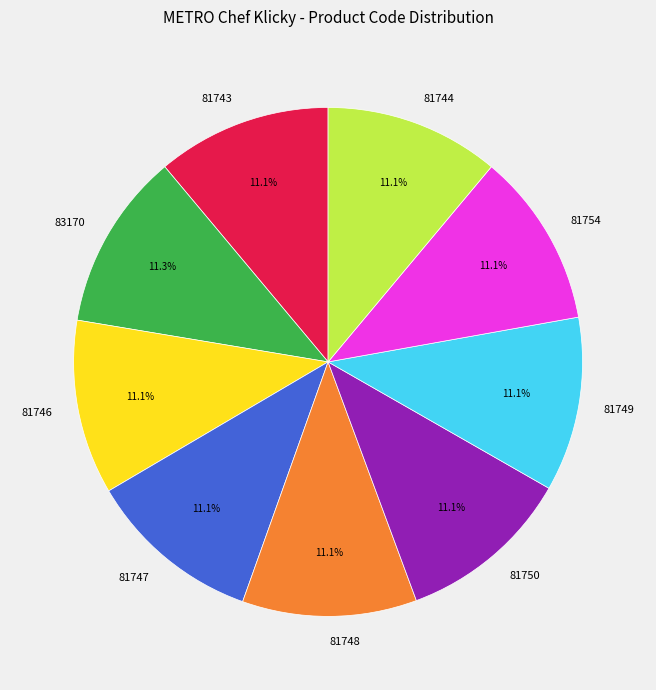

Is the sum of 81750 and 81744 greater than half?

No